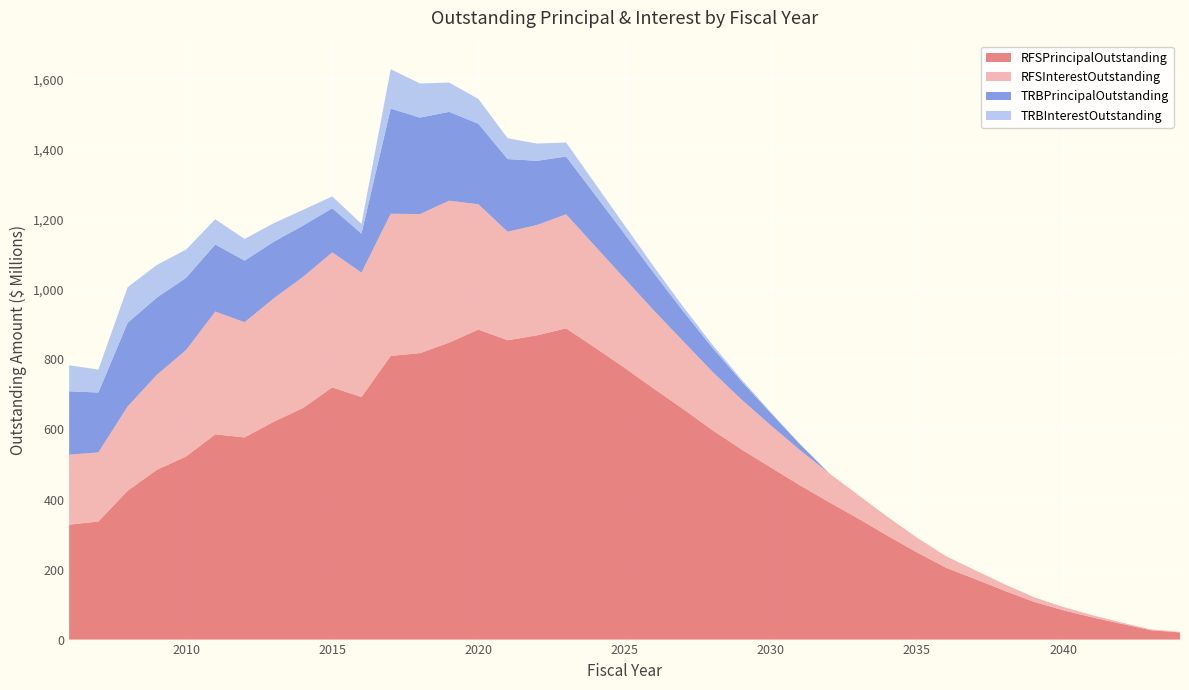

Reading left to right, list all the values displayed in this chart.

RFSPrincipalOutstanding: 2006=328227962.1	2007=337118570.4	2008=424864464.9	2009=484823391.8	2010=522859661.4	2011=586239520.0	2012=577365029.5	2013=622308850.9	2014=661365058.9	2015=720292296.8	2016=692706052.2	2017=810196137.1	2018=817994575.0	2019=848182942.0	2020=885373290.0	2021=854918000.0	2022=868849000.0	2023=888913000.0	2024=833205353.4	2025=776130066.1	2026=716662764.4	2027=658785847.7	2028=598446085.1	2029=543134584.4	2030=491706758.6	2031=440522291.6	2032=392390101.2	2033=345318301.3	2034=296389161.4	2035=249094064.5	2036=205058462.8	2037=172636831.0	2038=139387617.6	2039=107908193.5	2040=83869798.2	2041=63547483.2	2042=45035052.3	2043=26805000.0	2044=20505000.0
RFSInterestOutstanding: 2006=200087749.6	2007=197410793.6	2008=240950542.7	2009=271307112.4	2010=304143826.8	2011=350633573.0	2012=328965313.4	2013=352305014.2	2014=374461775.5	2015=385608533.2	2016=355440988.1	2017=405977637.8	2018=397265990.3	2019=405291162.0	2020=357938303.9	2021=309935533.6	2022=315097838.1	2023=325697688.3	2024=289701264.5	2025=255349016.2	2026=223387072.8	2027=193945919.4	2028=166978268.4	2029=142523190.7	2030=120433313.9	2031=100529149.3	2032=82838375.3	2033=67228919.1	2034=53747980.5	2035=42304069.3	2036=32823007.9	2037=25150860.2	2038=18659238.2	2039=13385640.5	2040=9282713.8	2041=6106206.9	2042=3763653.6	2043=2221315.7	2044=1485706.3
TRBPrincipalOutstanding: 2006=180832038.9	2007=171021430.3	2008=238675534.9	2009=220551607.9	2010=206075338.5	2011=191490479.8	2012=175879970.5	2013=161476149.0	2014=146429941.1	2015=125817703.2	2016=111316947.8	2017=300396862.9	2018=275560425.0	2019=253647058.0	2020=229776710.0	2021=207425000.0	2022=183405000.0	2023=164830000.0	2024=146455000.0	2025=127165000.0	2026=106905000.0	2027=85625000.0	2028=68700000.0	2029=52170000.0	2030=34930000.0	2031=16840000.0	2032=0.0	2033=0.0	2034=0.0	2035=0.0	2036=0.0	2037=0.0	2038=0.0	2039=0.0	2040=0.0	2041=0.0	2042=0.0	2043=0.0	2044=0.0
TRBInterestOutstanding: 2006=74311507.6	2007=65531010.5	2008=101839200.7	2009=93171476.0	2010=80827218.7	2011=72005645.7	2012=61942241.7	2013=53159133.4	2014=44877179.2	2015=34058253.0	2016=27853717.8	2017=112445217.4	2018=97440874.3	2019=83675653.0	2020=70873715.1	2021=59545225.7	2022=49278362.3	2023=40146750.0	2024=31912100.0	2025=24596200.0	2026=18244800.0	2027=12906400.0	2028=8632000.0	2029=5197000.0	2030=2588500.0	2031=842000.0	2032=0.0	2033=0.0	2034=0.0	2035=0.0	2036=0.0	2037=0.0	2038=0.0	2039=0.0	2040=0.0	2041=0.0	2042=0.0	2043=0.0	2044=0.0